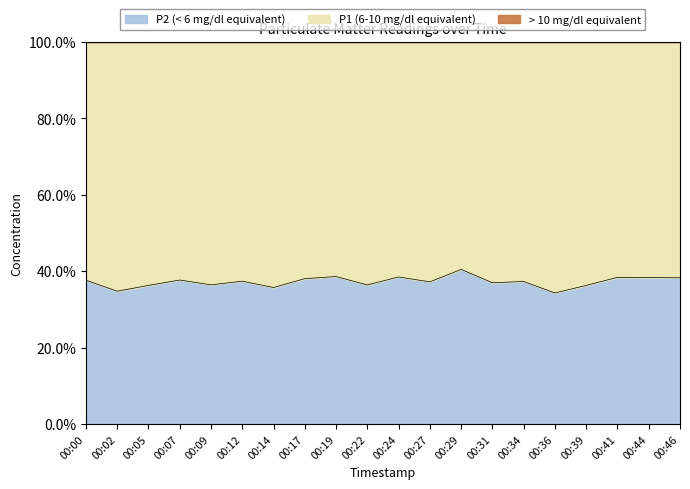

What is the difference between the maximum and minimum values in the P2 (< 6 mg/dl equivalent) series?

6.2